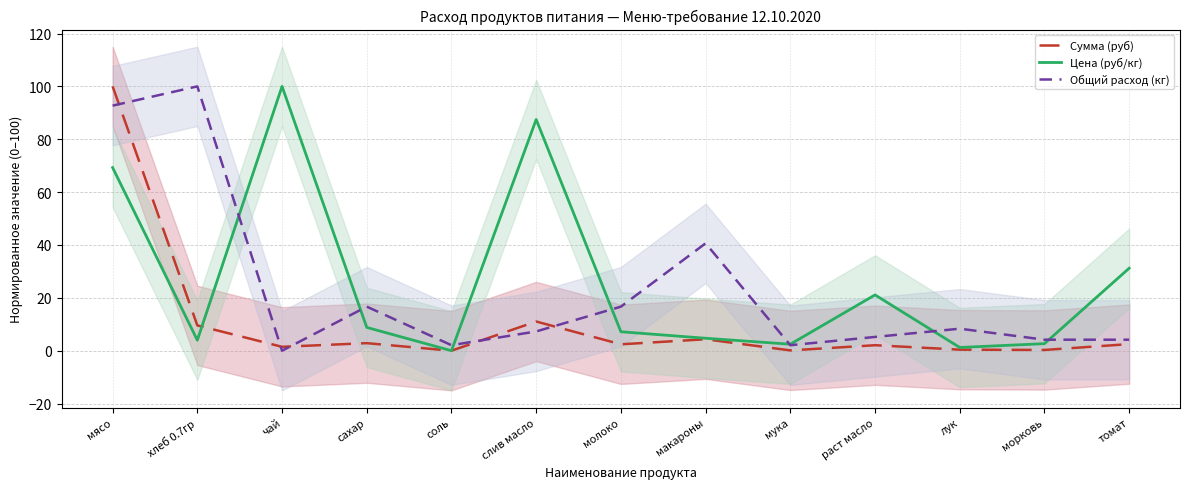

How many interior local valleys does the Цена (руб/кг) series have?

4